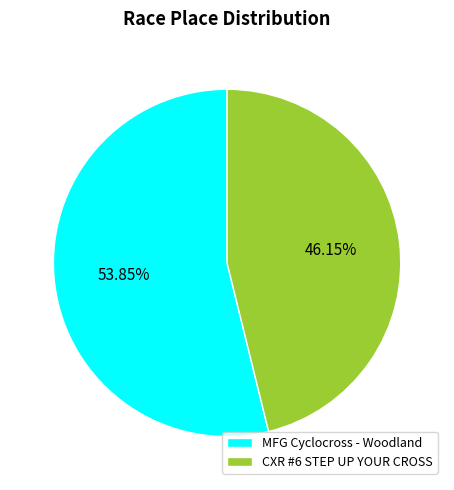

To the nearest percent, what portion does CXR #6 STEP UP YOUR CROSS represent?

46%